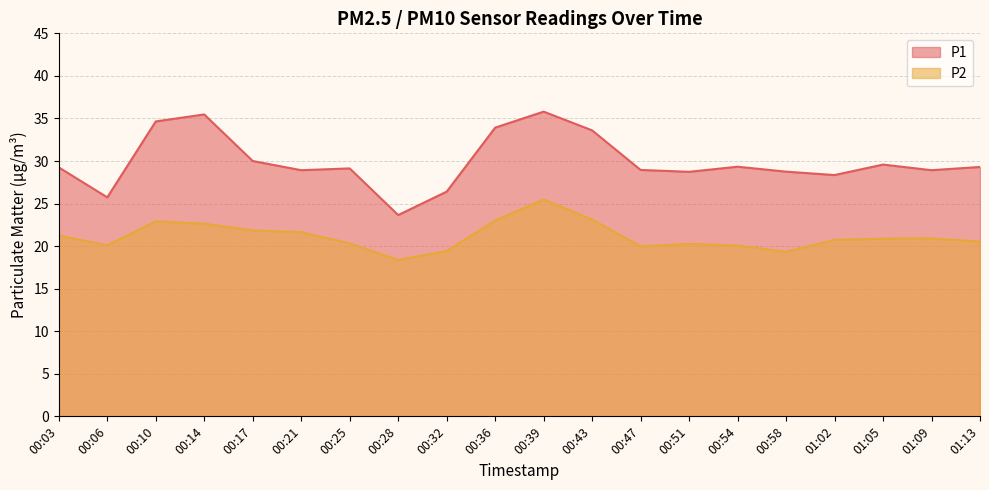

Does the chart display data point markers on the line(s)?

No